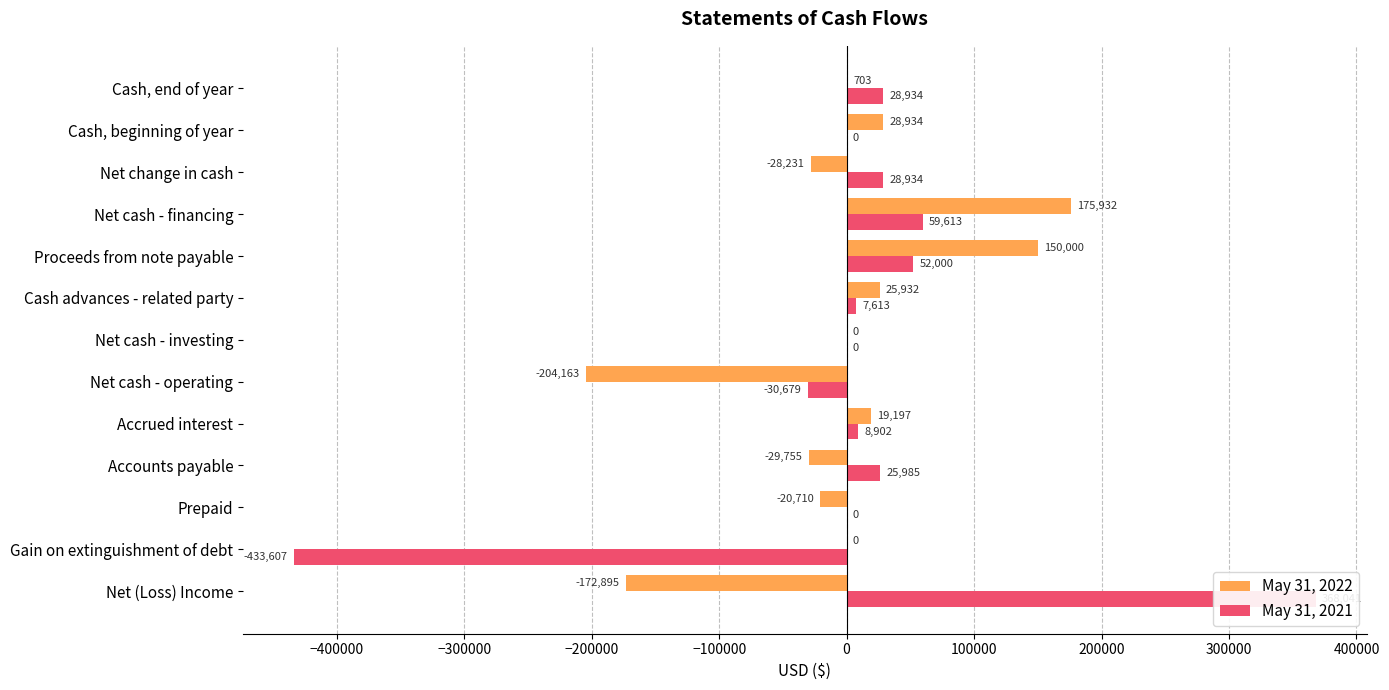

How many series are shown in this chart?

2